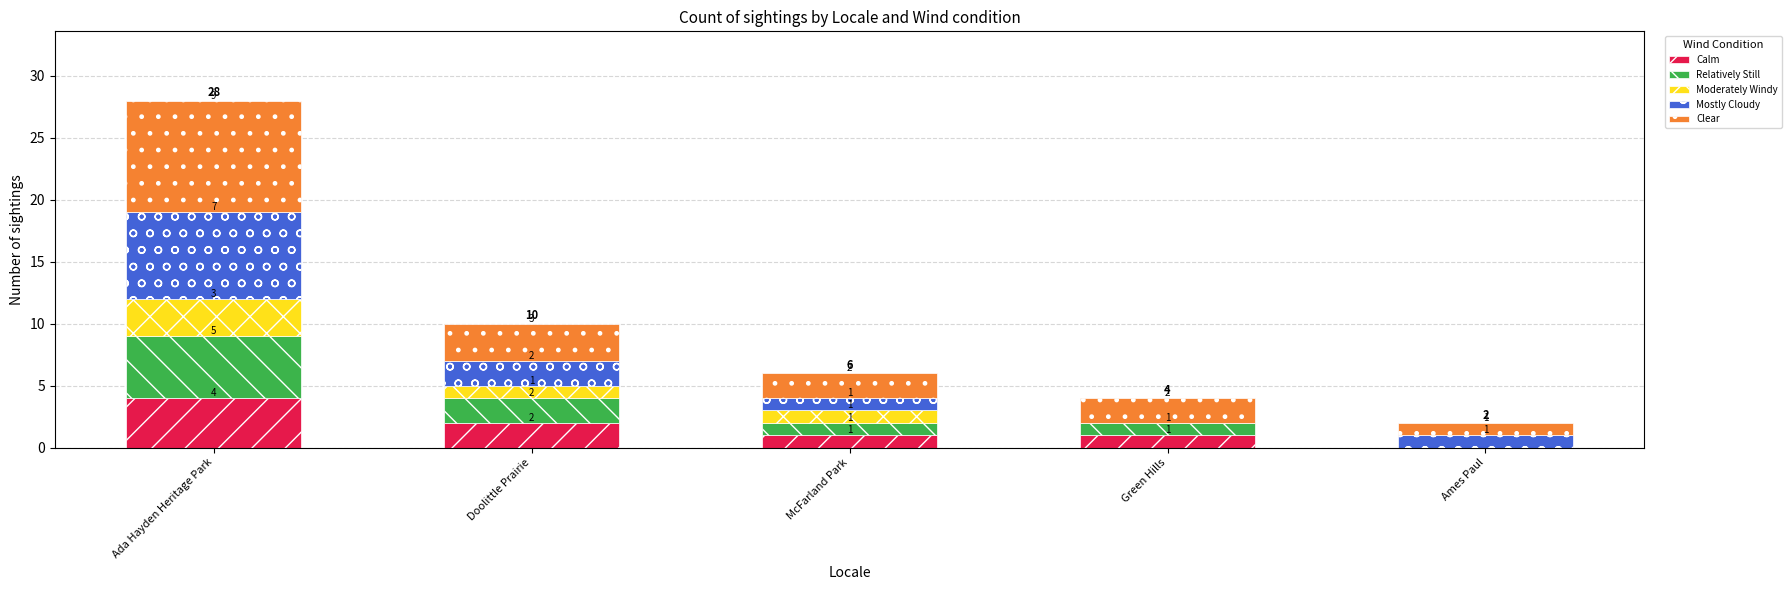

What is the total value across all series at Green Hills?

4